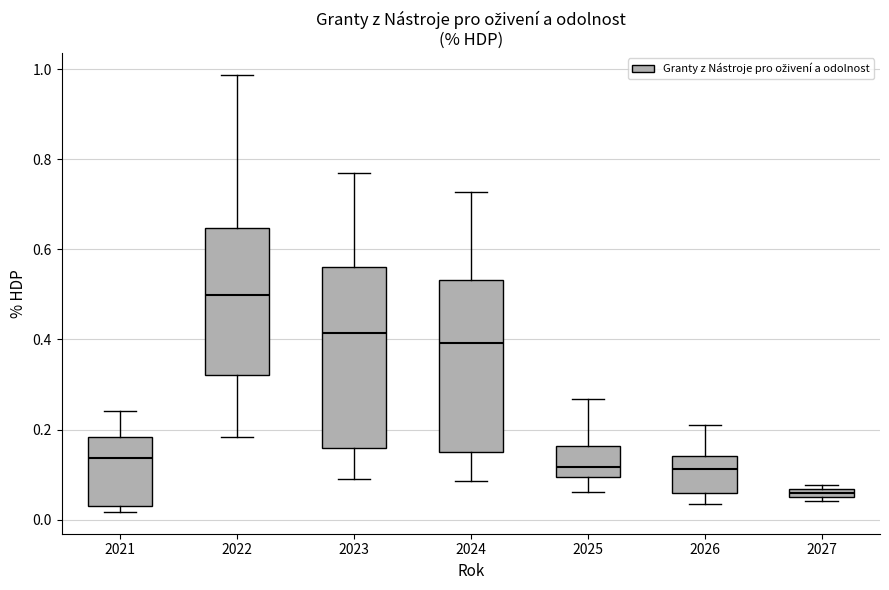

Which box is the tallest, from its lower edge to its upper edge?

2023